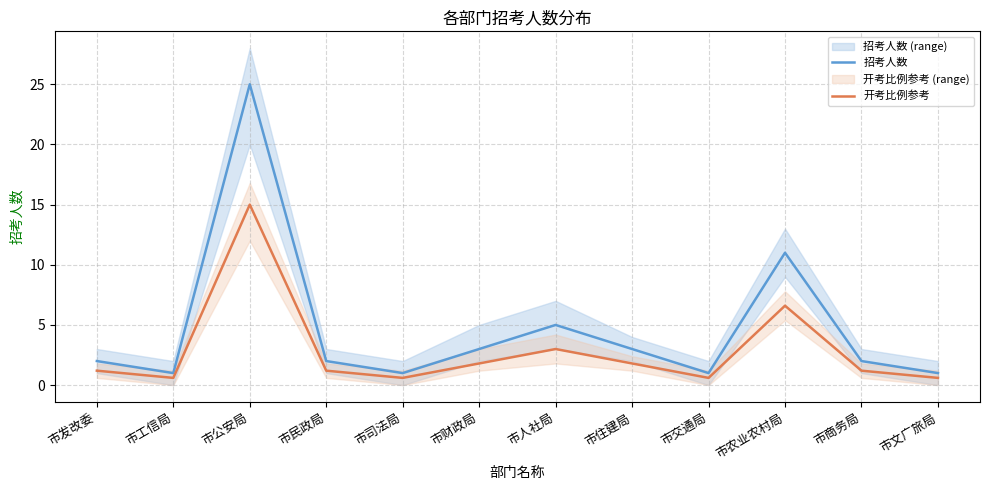

True or false: 招考人数 has a value of 44.5 at 市公安局.

False